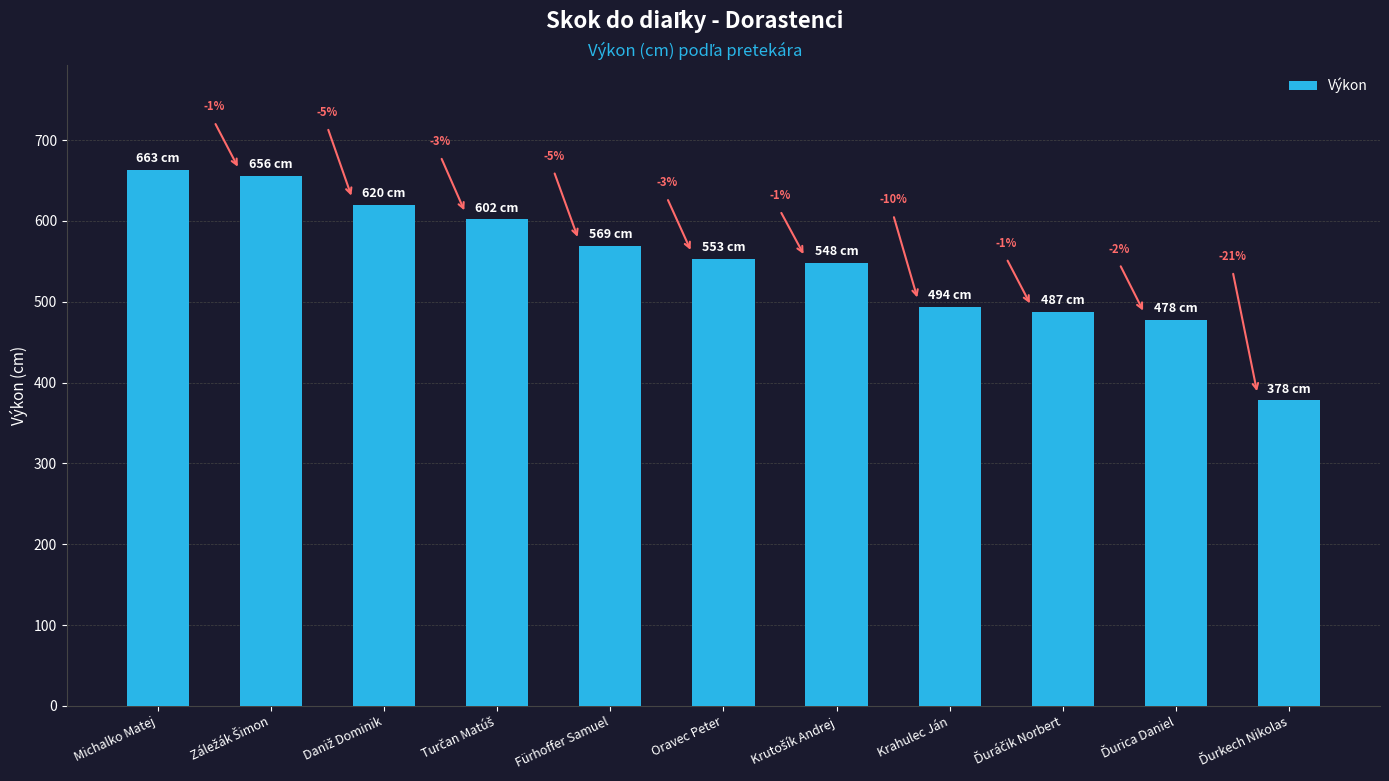

How many bars are there in total?

11